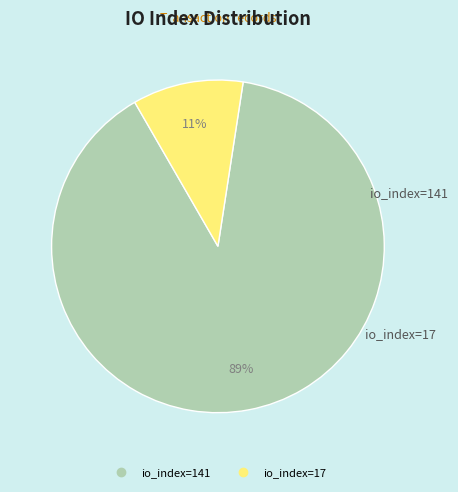

Combined, do io_index=17 and io_index=141 account for over 50%?

Yes